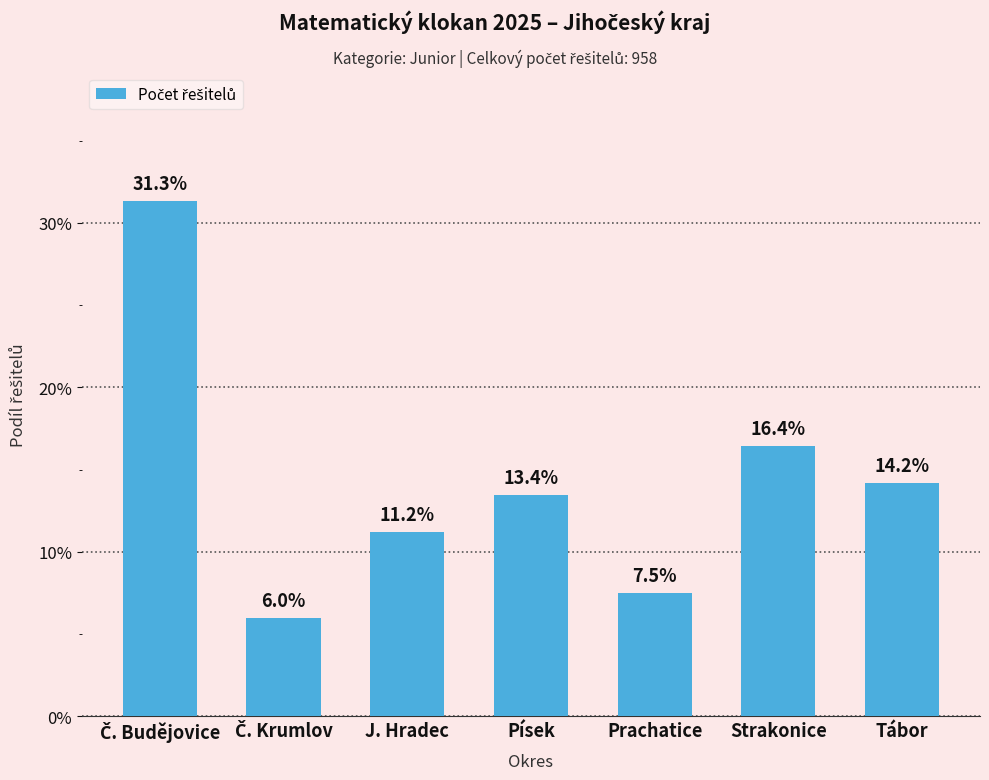

Reading left to right, extract all data points from this chart.

31.3	6.0	11.2	13.4	7.5	16.4	14.2